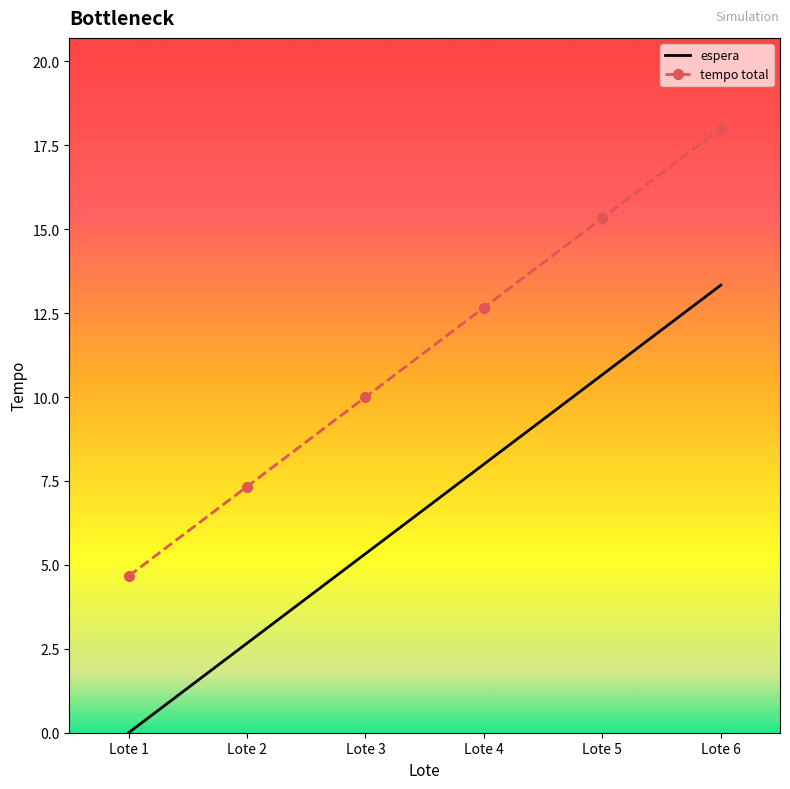

What is the difference between the espera values at Lote 1 and Lote 5?

10.7